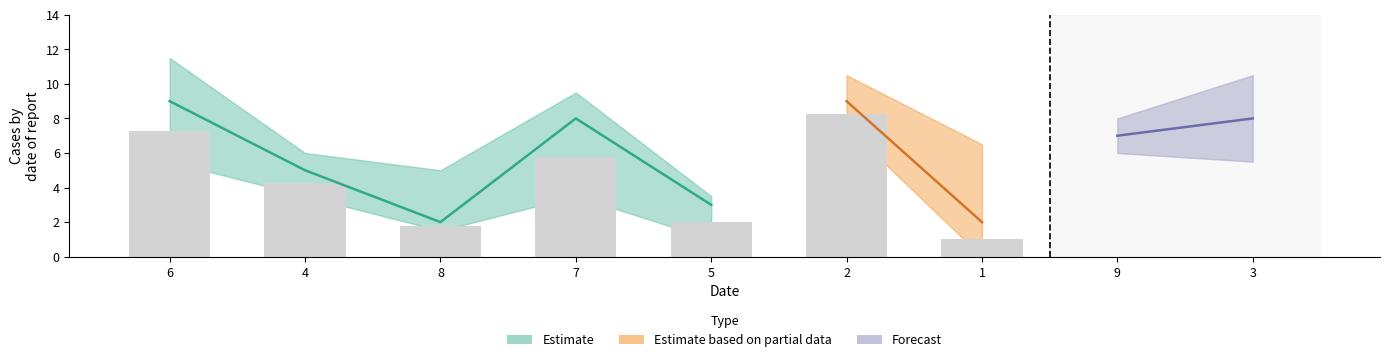

What is the greatest value displayed?

9